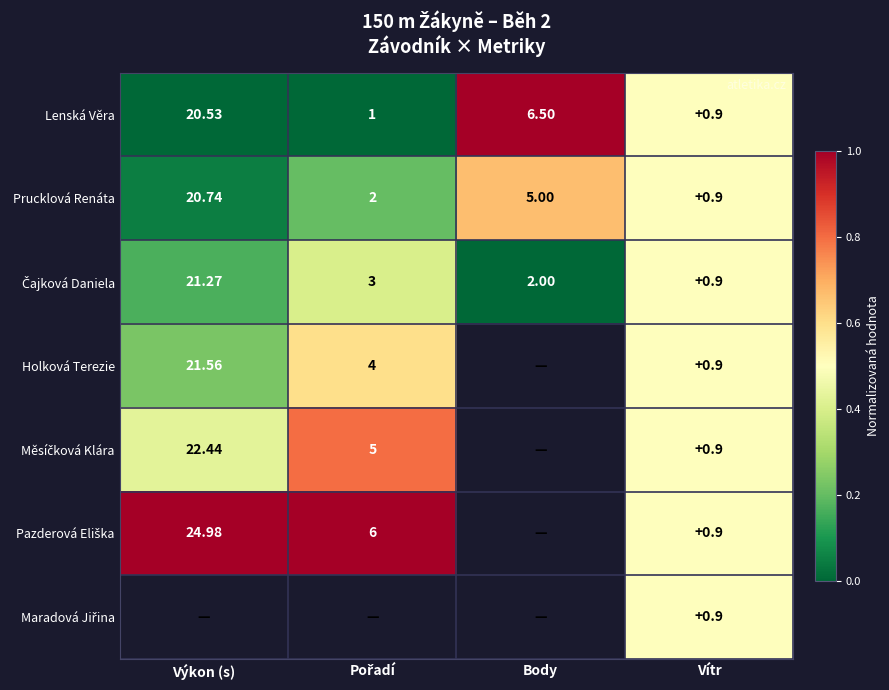

At which label does Prucklová Renáta reach its peak?

Výkon (s)